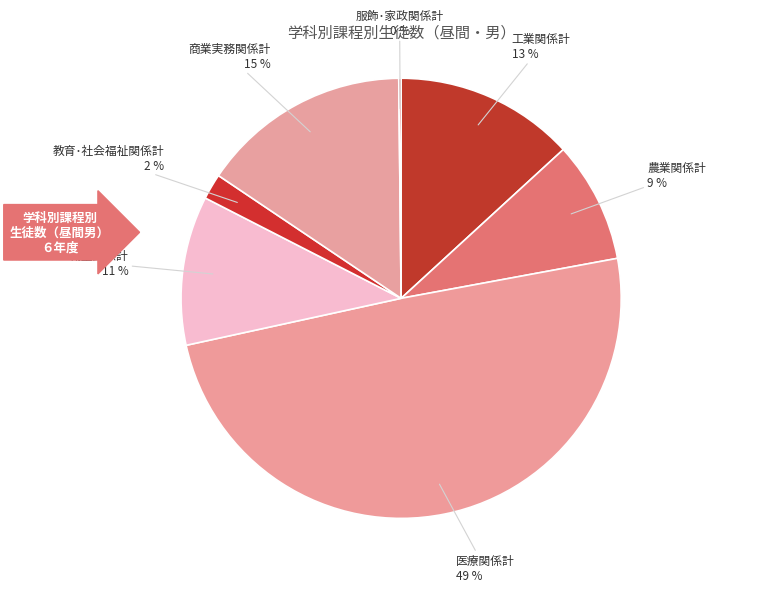

What is the largest slice in the pie chart?

医療関係計